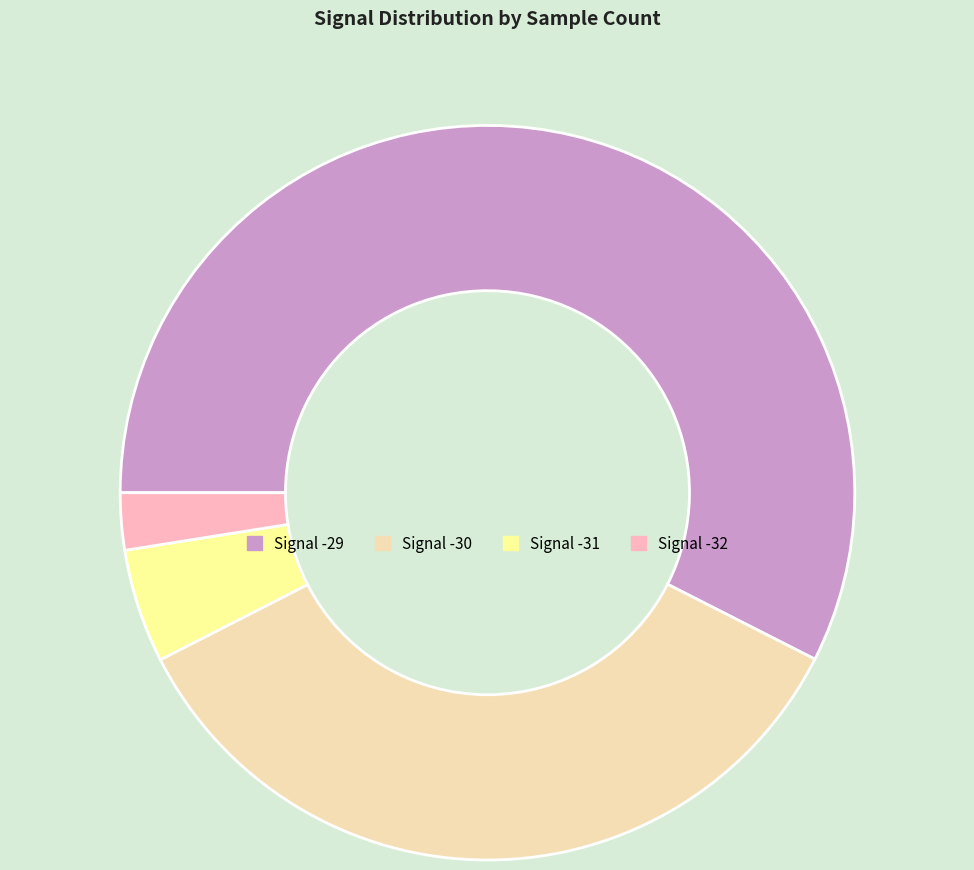

Which has a higher value, Signal -30 or Signal -31?

Signal -30